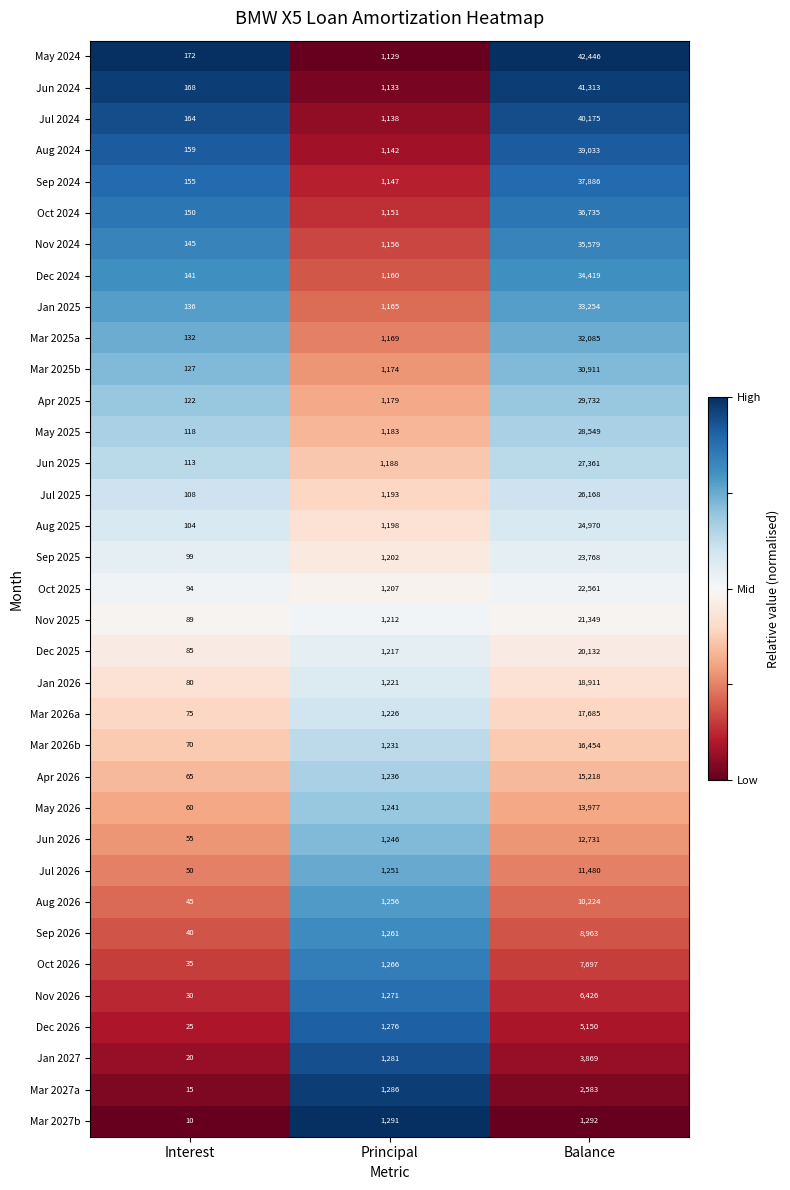

What is the greatest value displayed?

42446